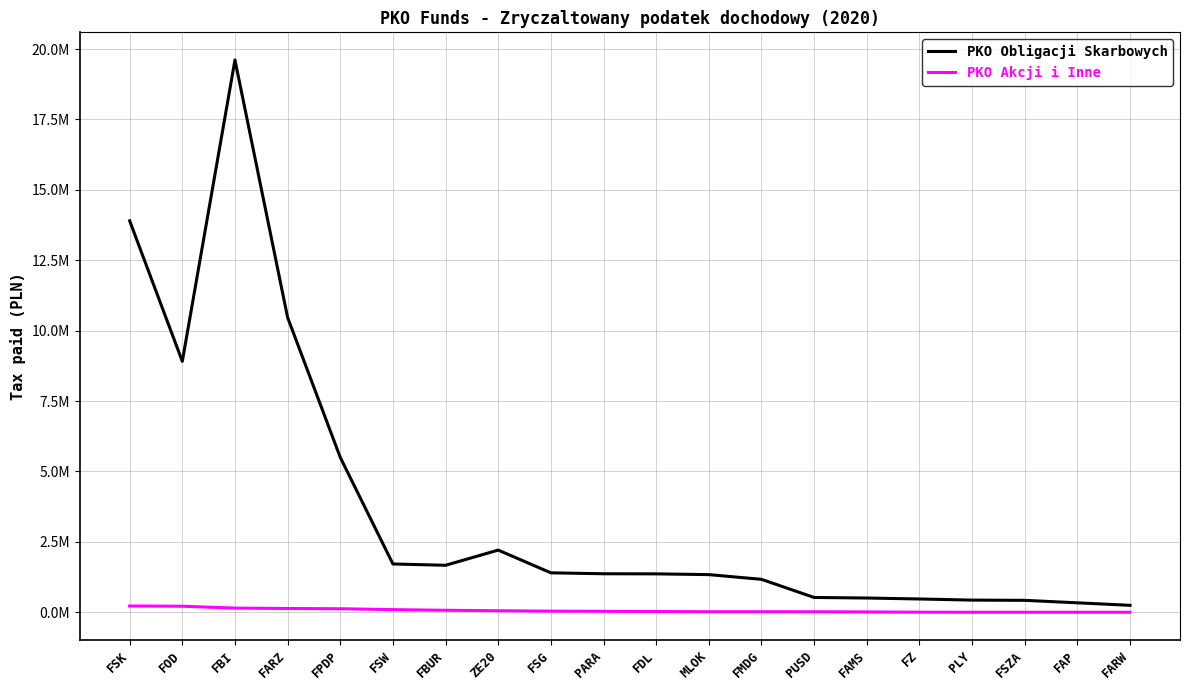

Does the chart have visible grid lines?

Yes